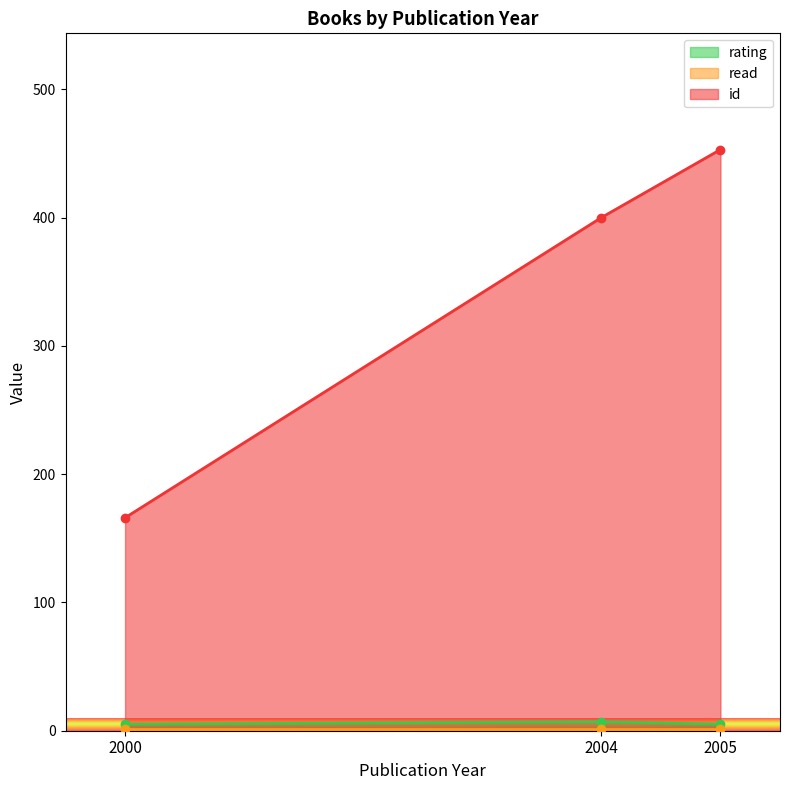

At 2005, list the series in order from smallest to largest.

read, rating, id